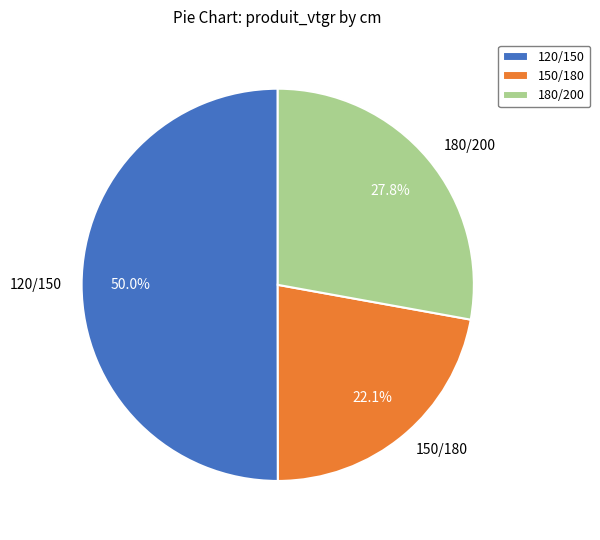

Count the number of slices in the pie.

3